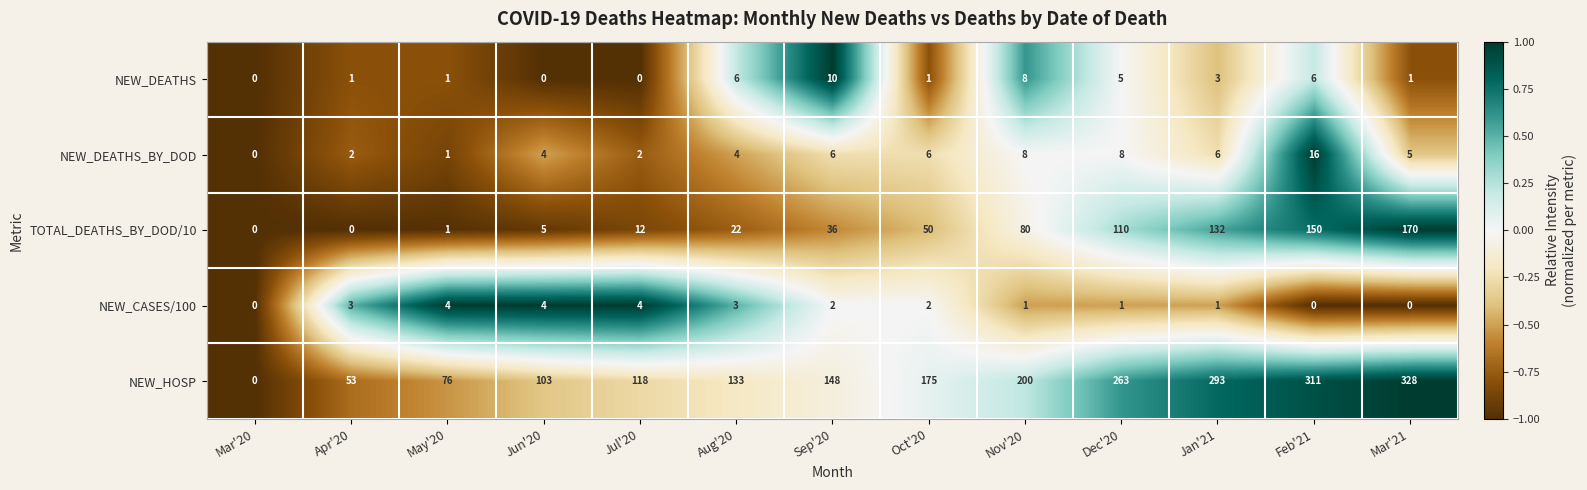

What is the greatest value displayed?

328